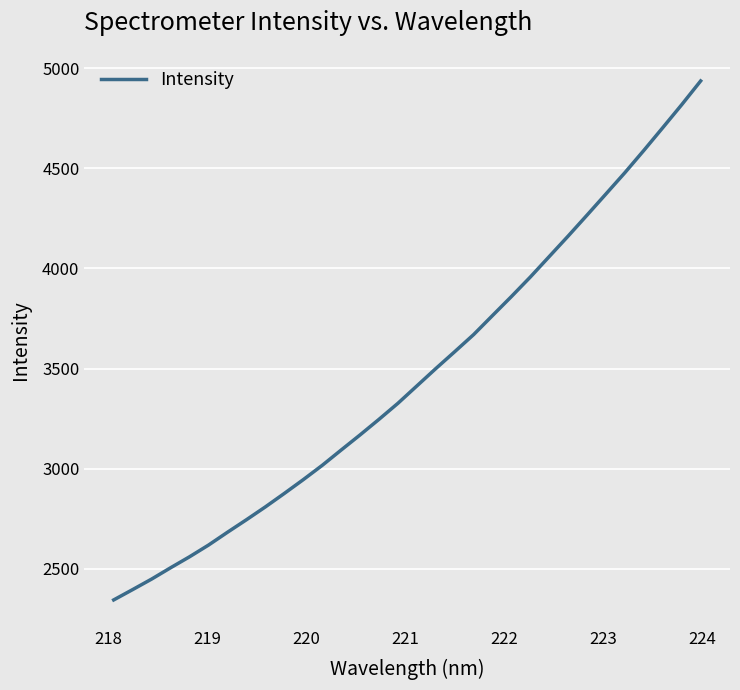

True or false: there are more than 1 points higher than both neighbors.

False